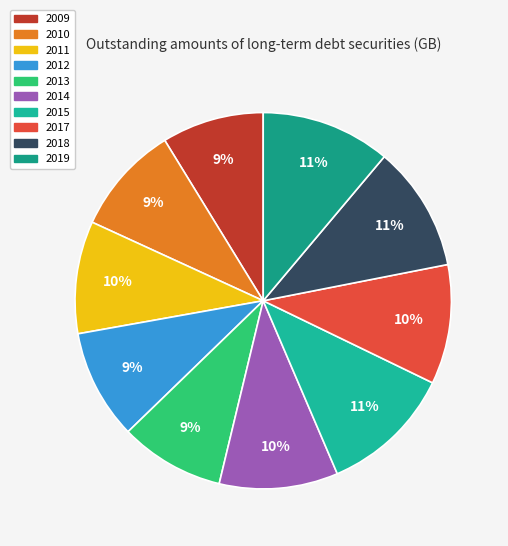

Between 2019 and 2010, which is larger?

2019